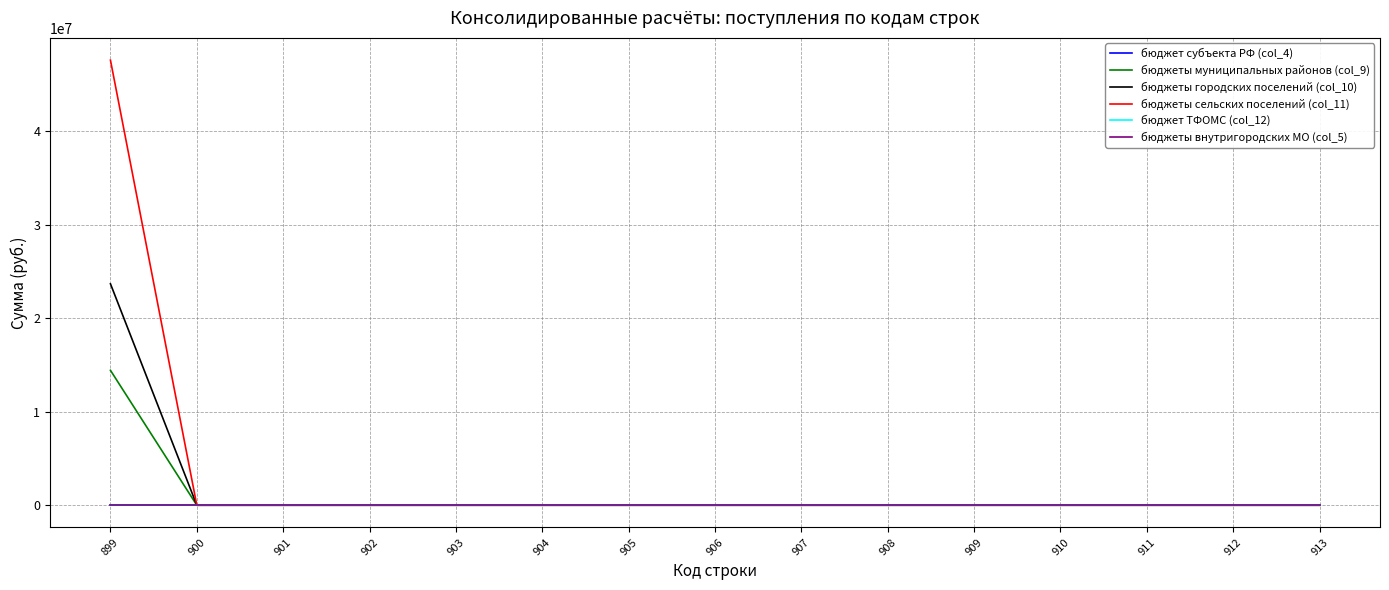

What is the average value of the бюджеты муниципальных районов (col_9) series?

961581.3